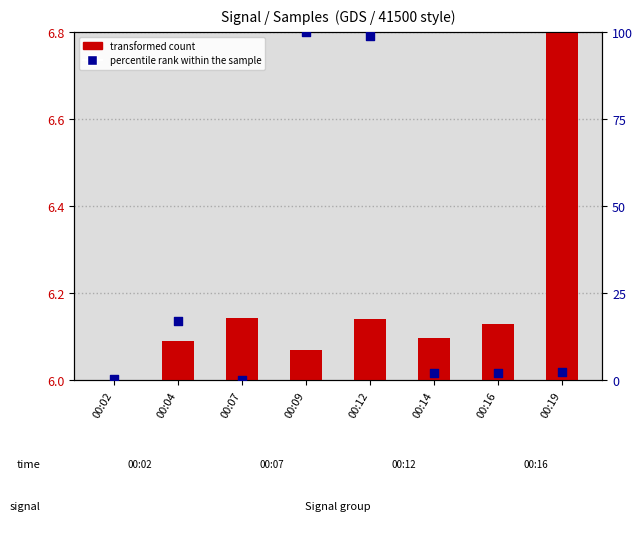

At which category is the sum across all series the highest?

00:09